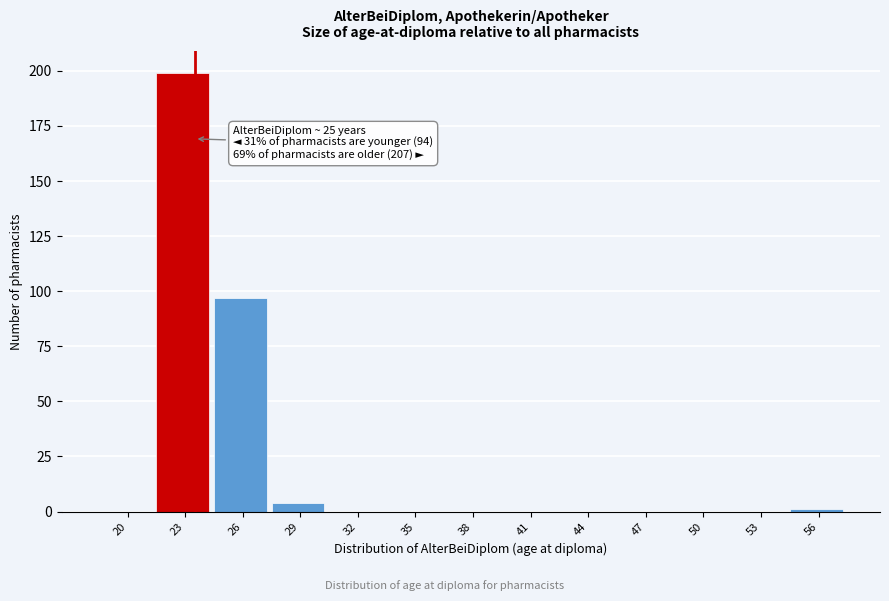

Reading right to left, list all the values displayed in this chart.

56=1	53=0	50=0	47=0	44=0	41=0	38=0	35=0	32=0	29=4	26=97	23=199	20=0